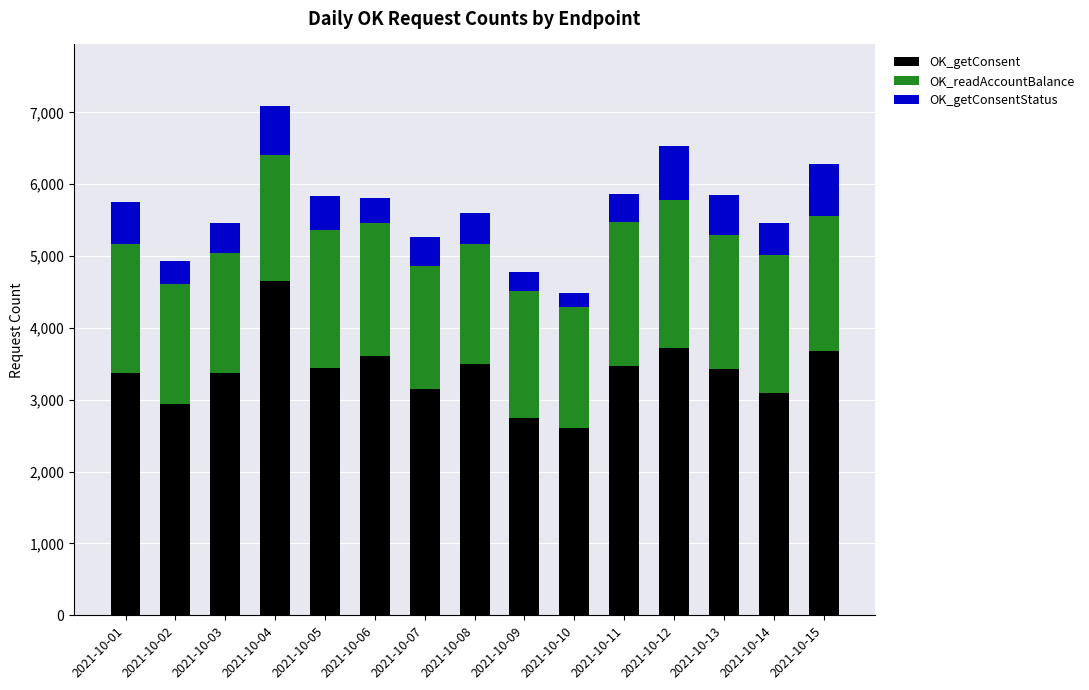

Count the number of data series in this chart.

3